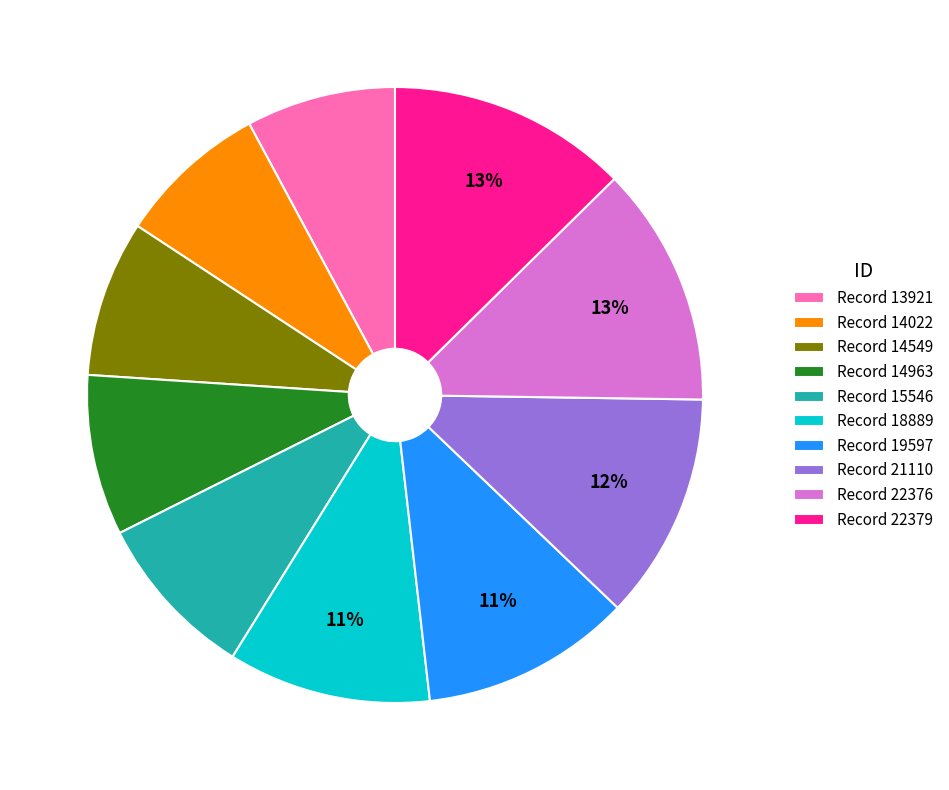

Which has a higher value, Record 21110 or Record 14549?

Record 21110